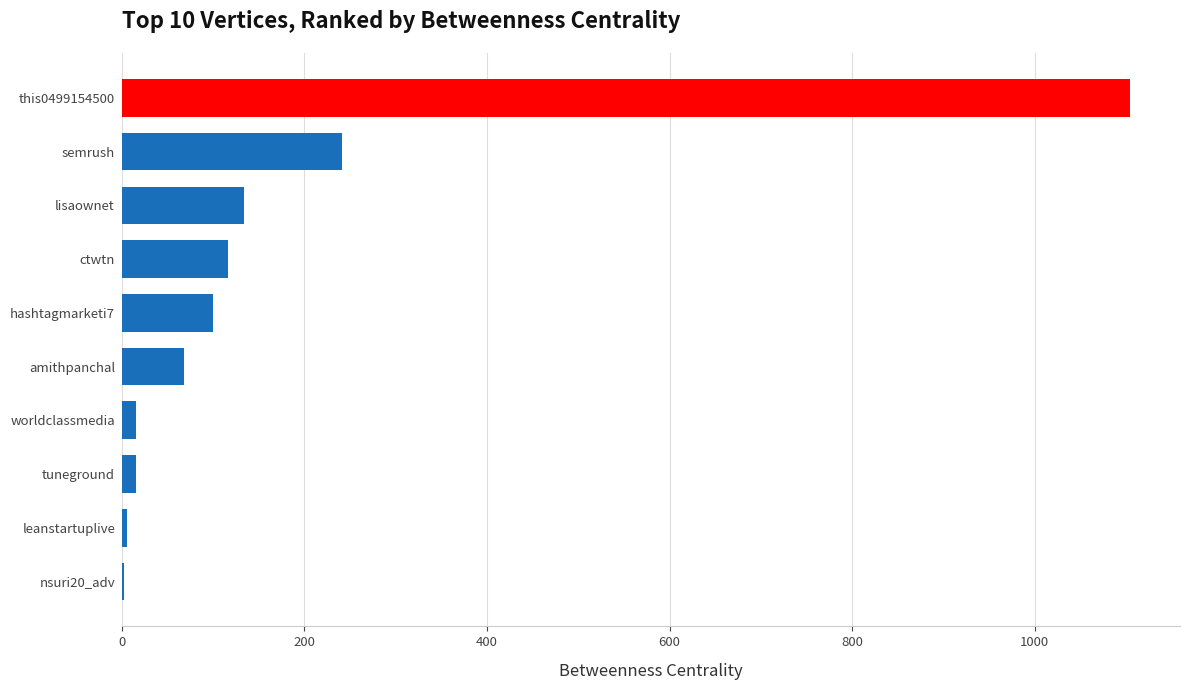

Where is the data nearest to the value 553?

semrush